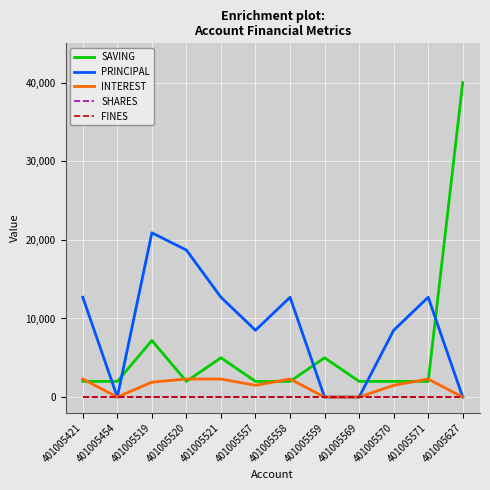

Is this an area chart (filled region under the line)?

No